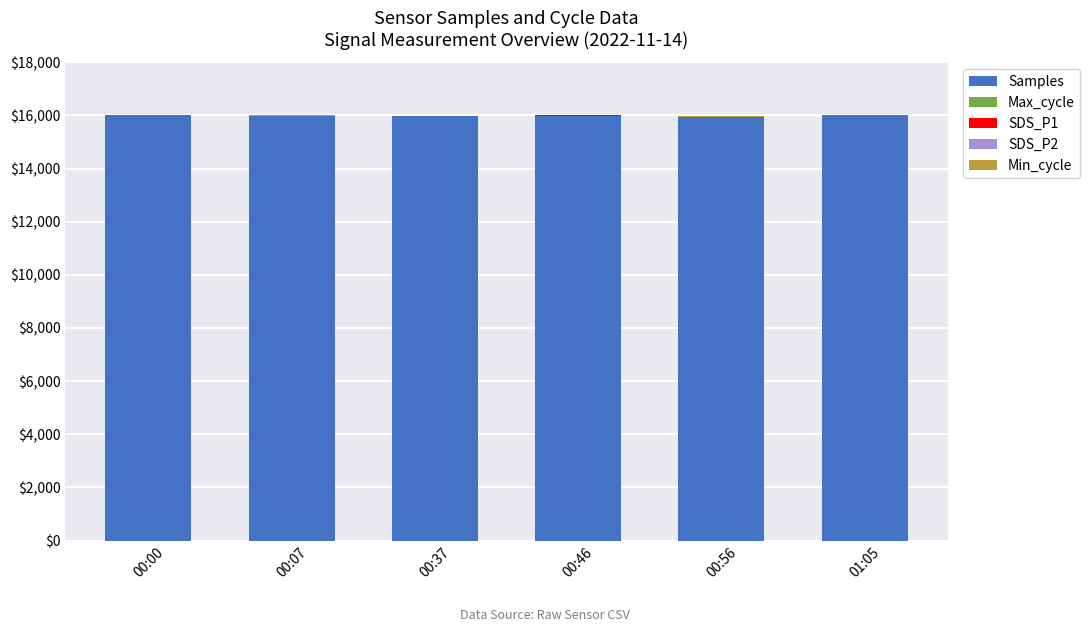

What is the maximum value for Samples?

16000.0